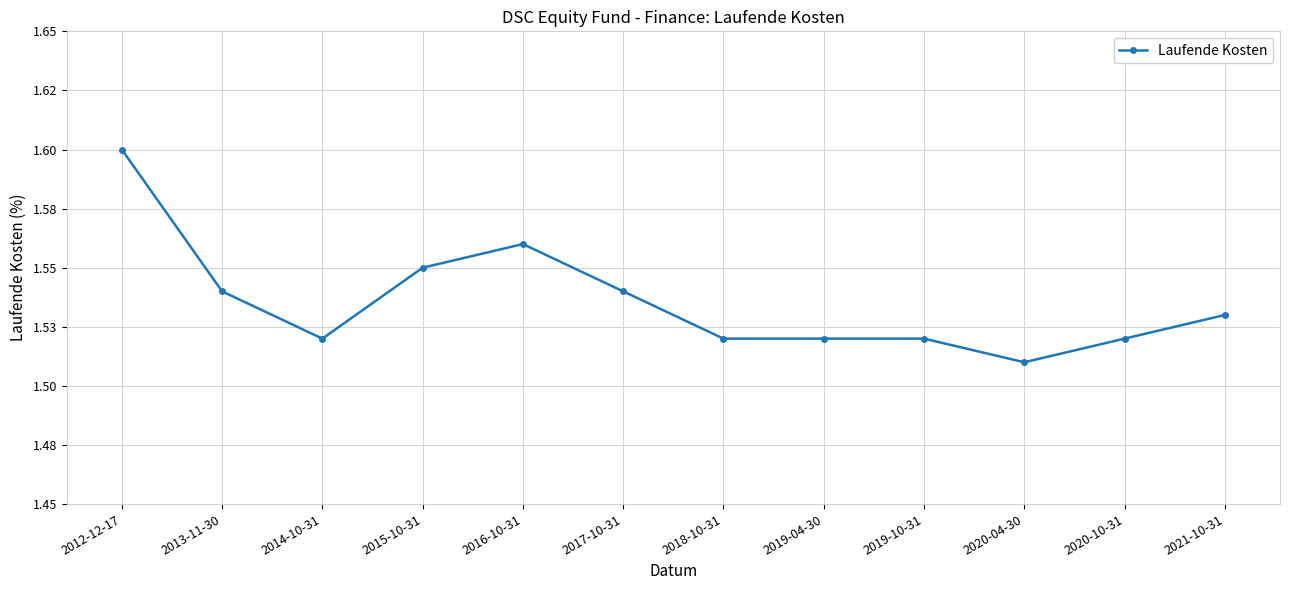

How many interior local valleys (lower than both neighbors) does the data have?

2